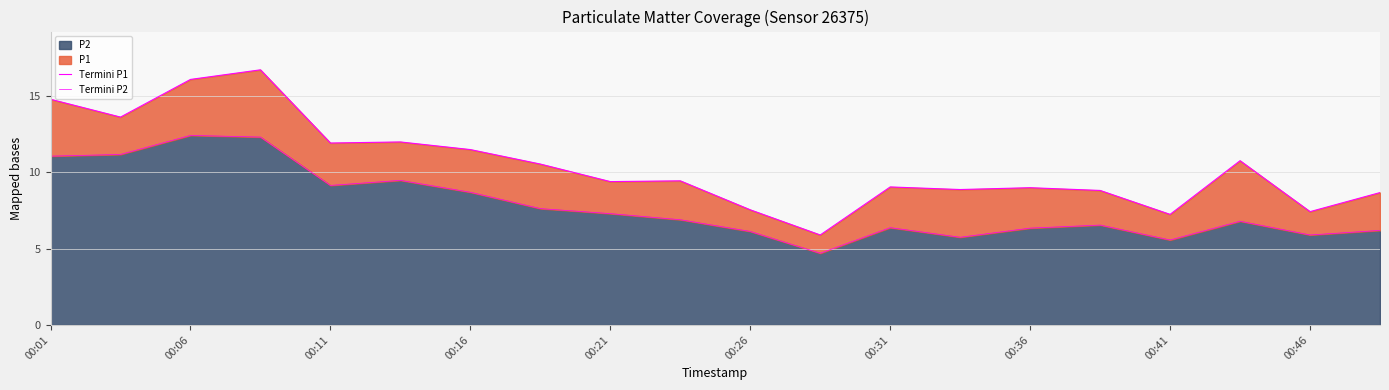

What is the difference between the second highest and second lowest values in the Termini P1 series?

8.9